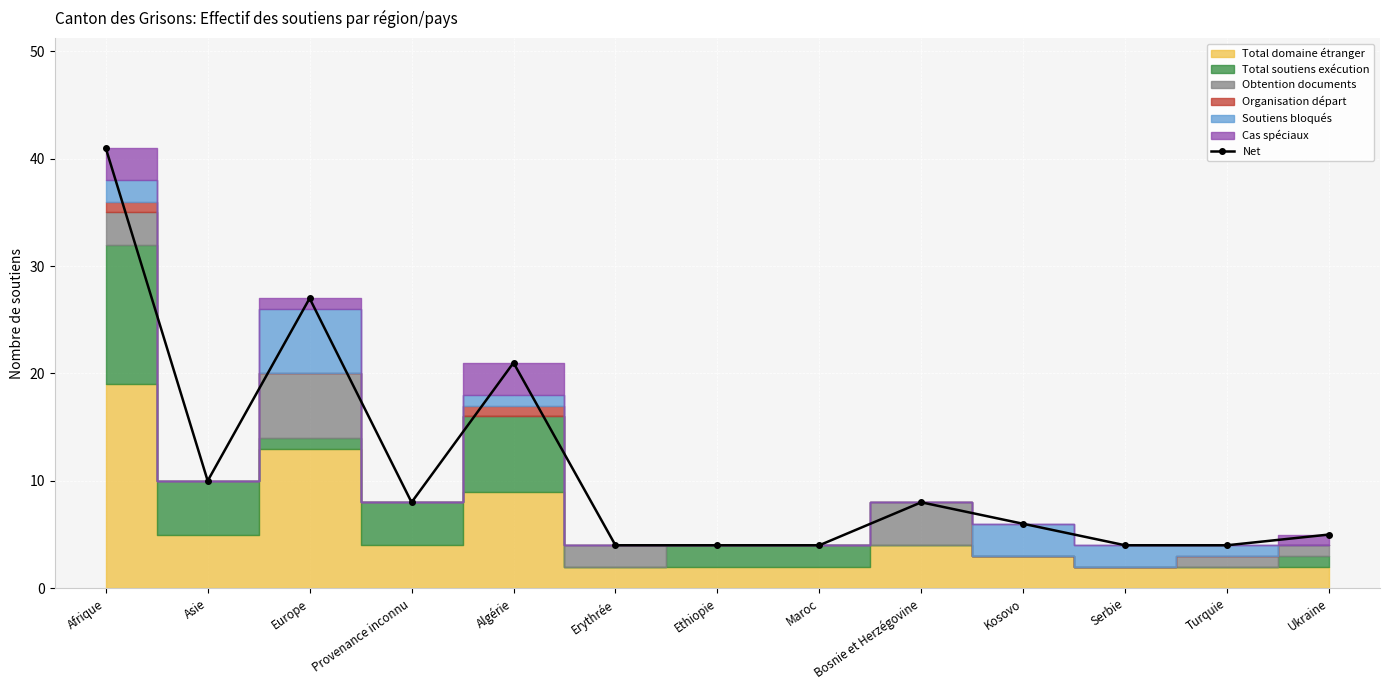

List the labels in order of value, smallest first.

Erythrée, Ethiopie, Maroc, Serbie, Turquie, Ukraine, Kosovo, Provenance inconnu, Bosnie et Herzégovine, Asie, Algérie, Europe, Afrique